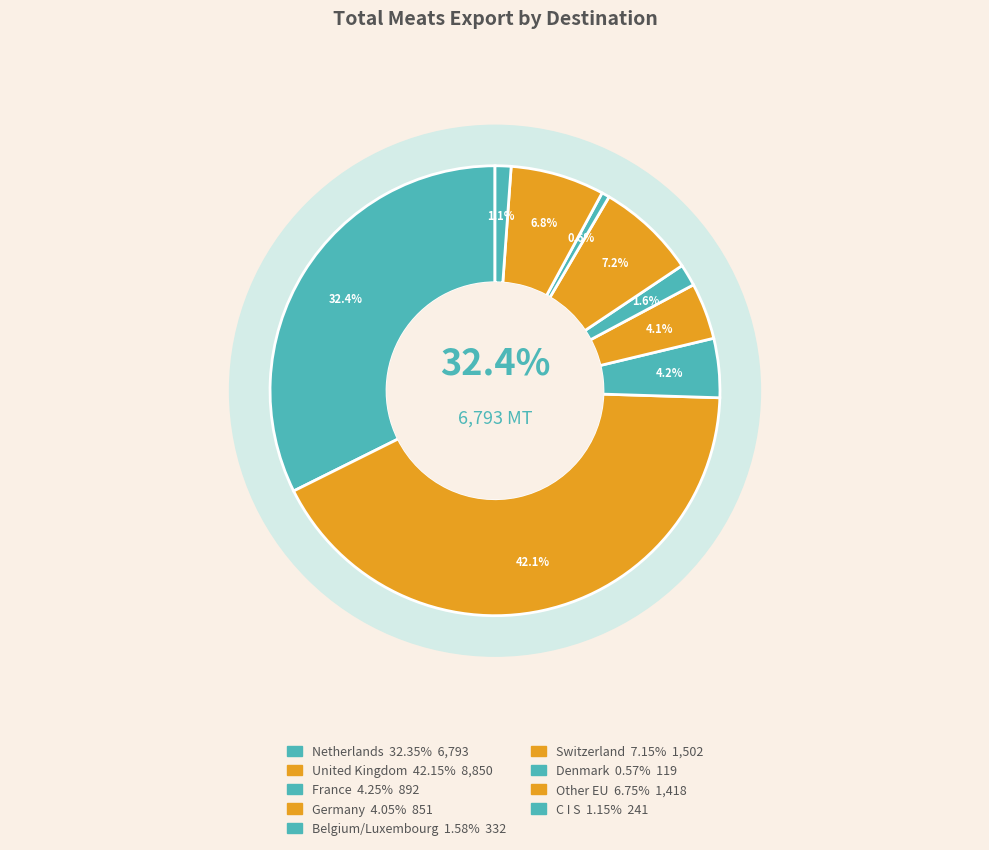

Combined, do Netherlands and C I S account for over 50%?

No